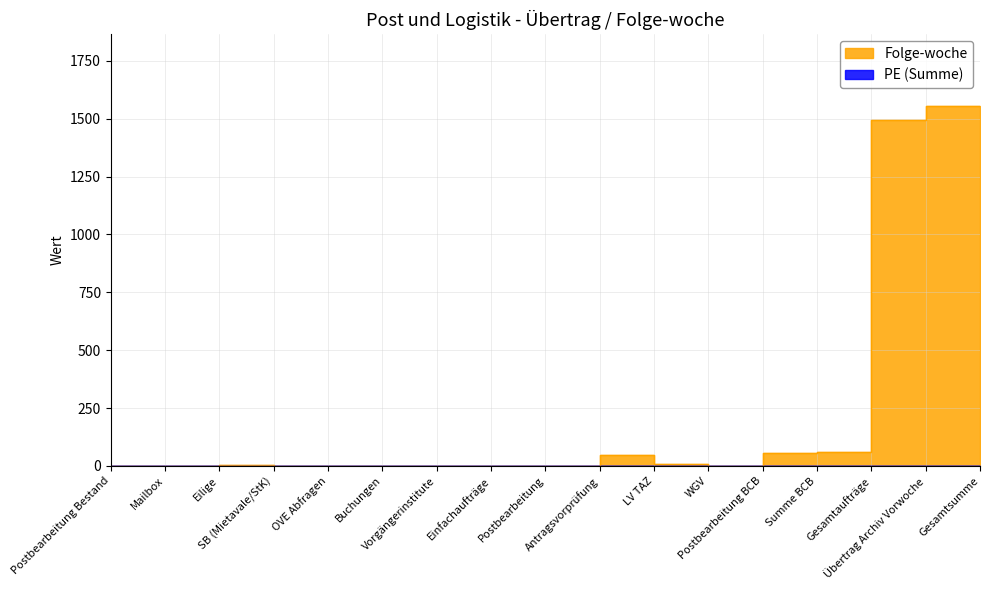

The chart shows a value of 24 at Summe BCB. True or false?

False